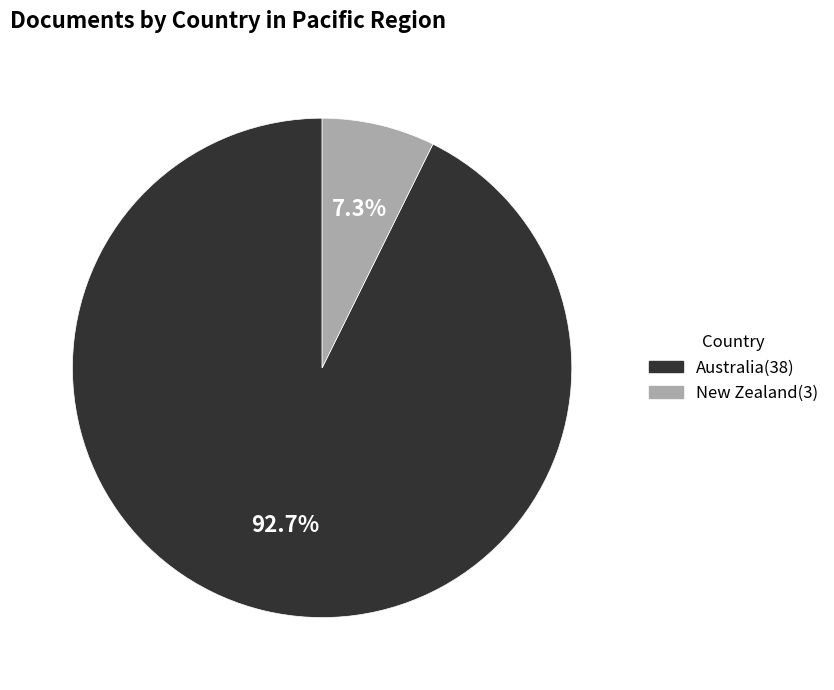

What percentage do Australia and New Zealand together represent?

100.0%